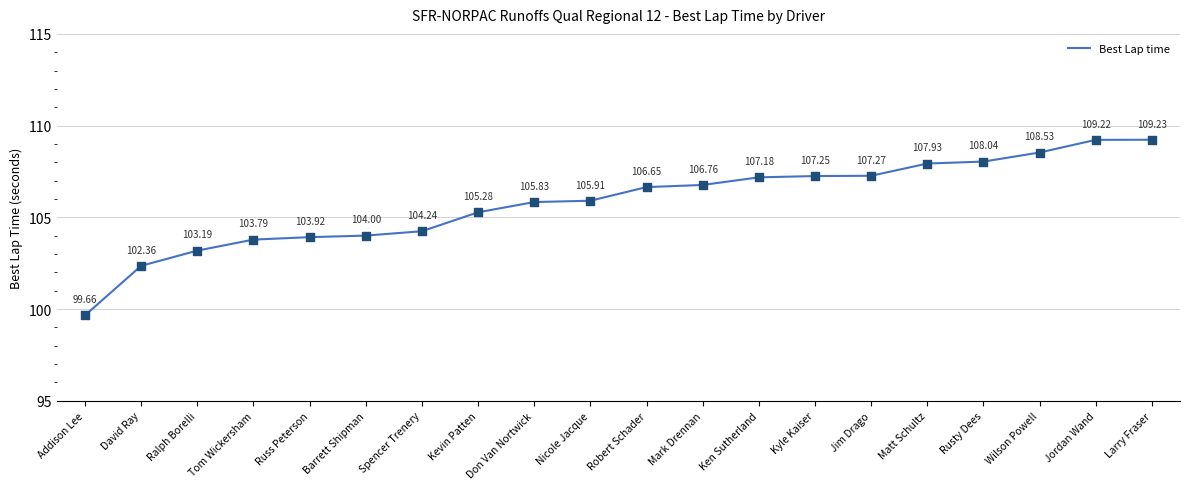

Approximately how many times larger is the value at Kevin Patten compared to Matt Schultz?

1.0